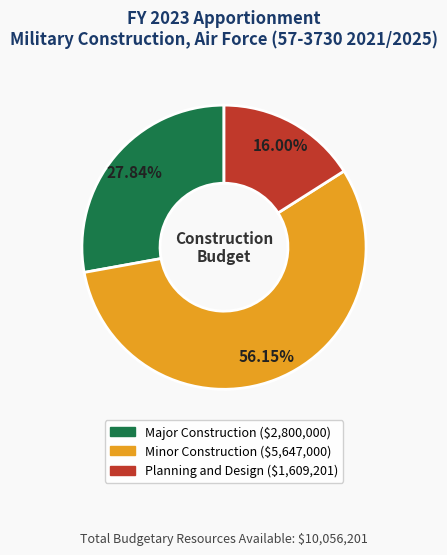

Which slice represents more than half of the pie?

Minor Construction